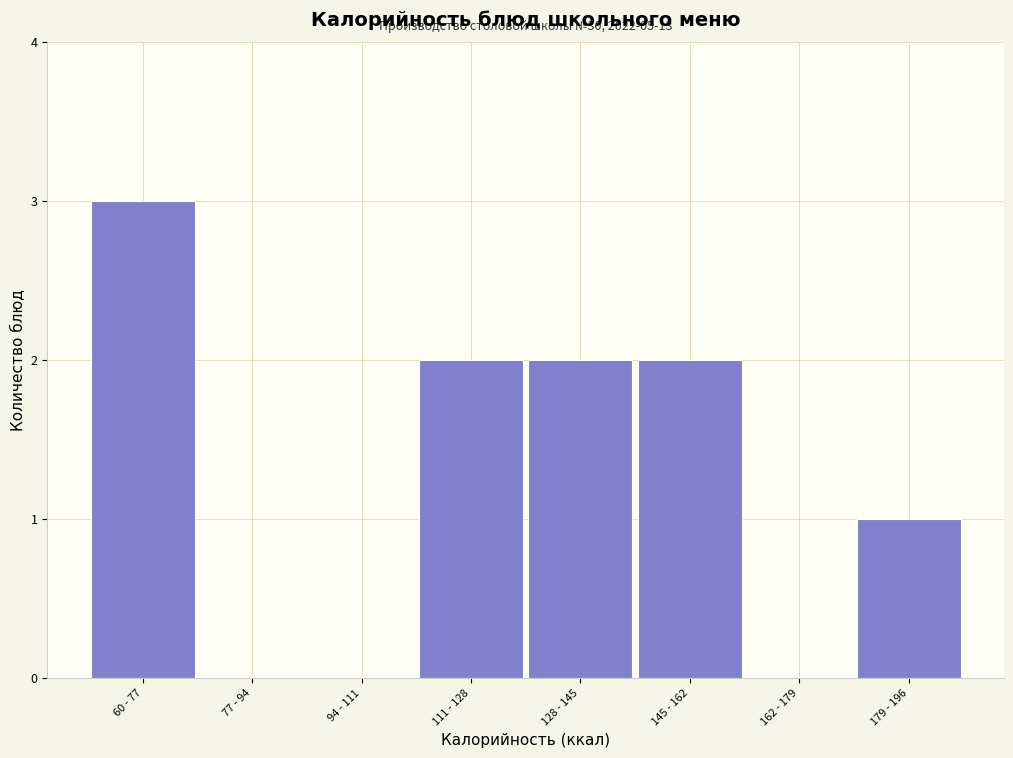

Reading right to left, list all the values displayed in this chart.

179 - 196=1	162 - 179=0	145 - 162=2	128 - 145=2	111 - 128=2	94 - 111=0	77 - 94=0	60 - 77=3